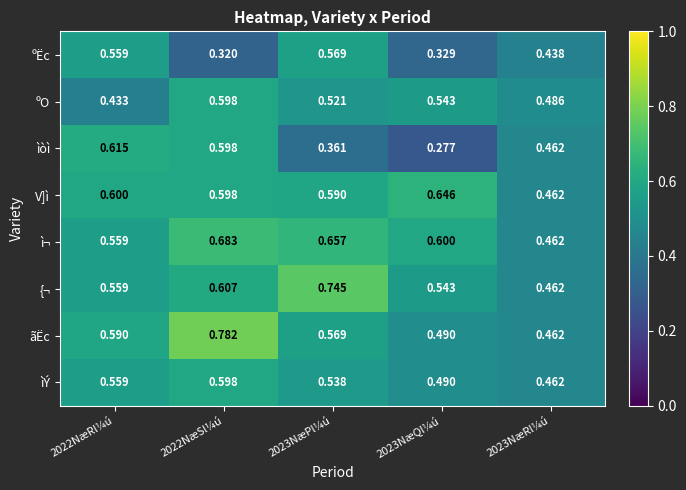

Which series has the largest total across all categories?

ì¬